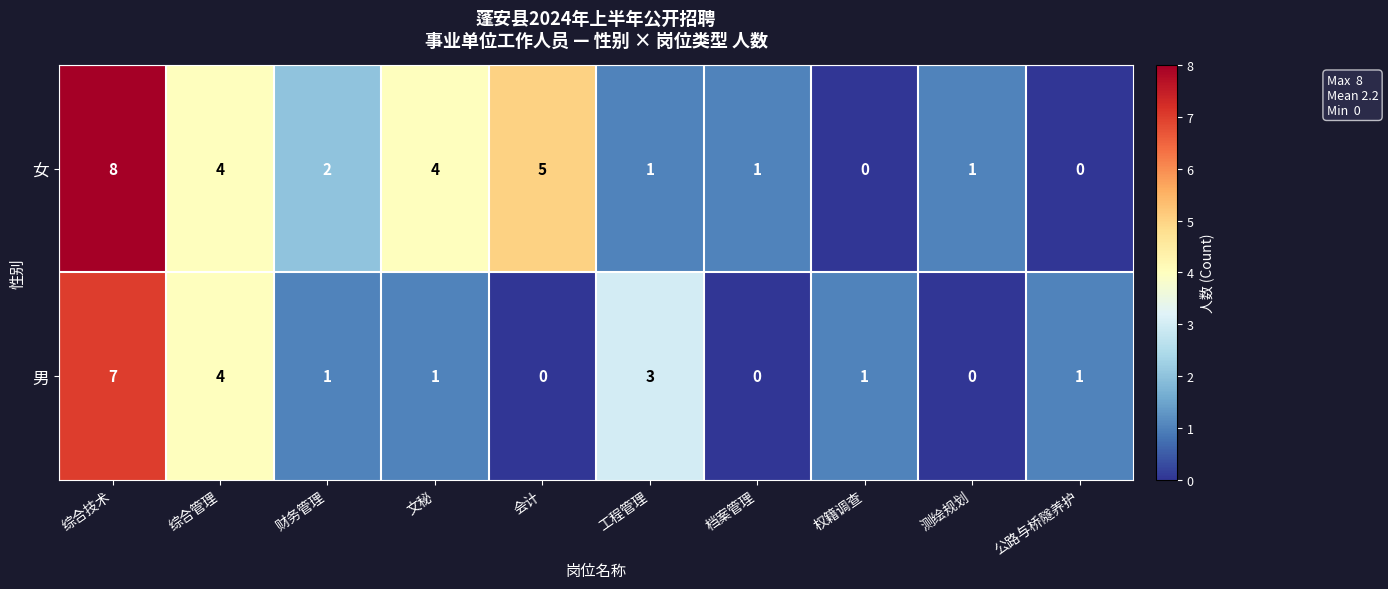

What is the sum of all 女 values?

26